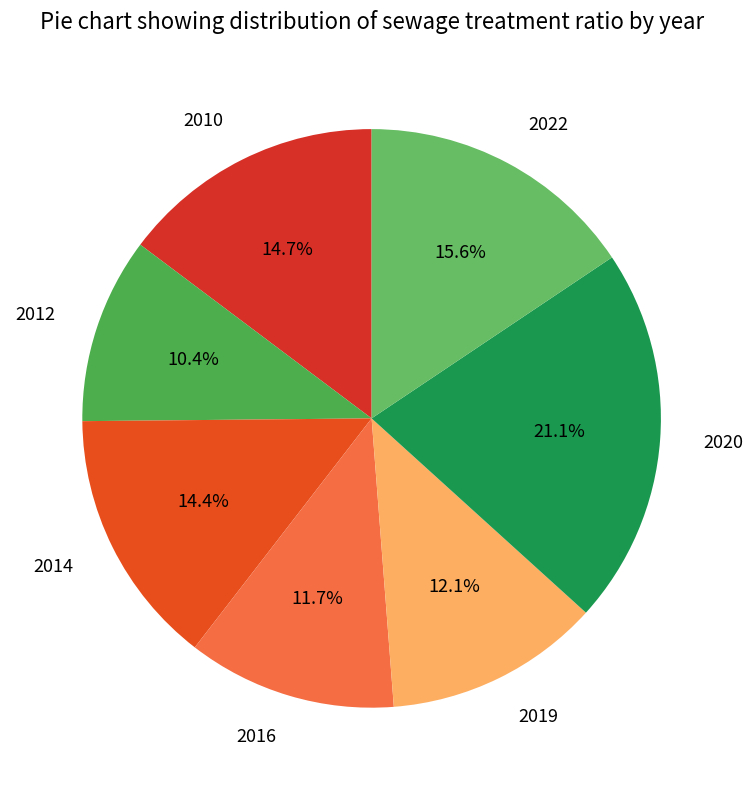

Is there any slice that represents more than half of the pie?

No